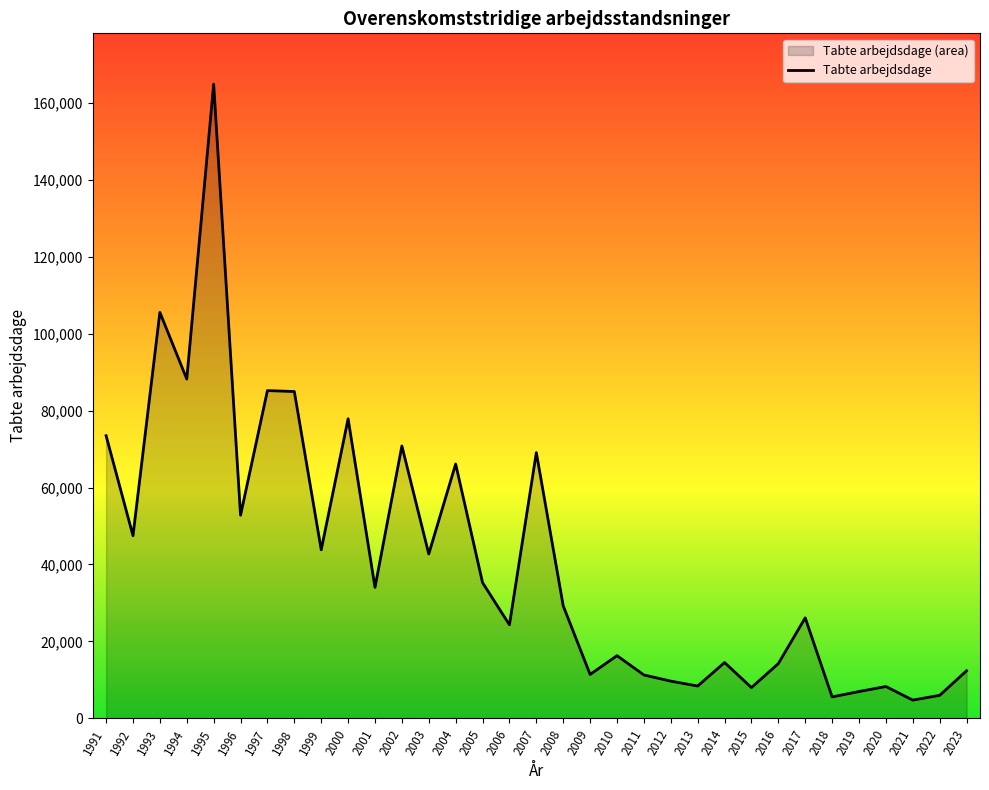

What is the change in value from 2006 to 2008?

+4935.0